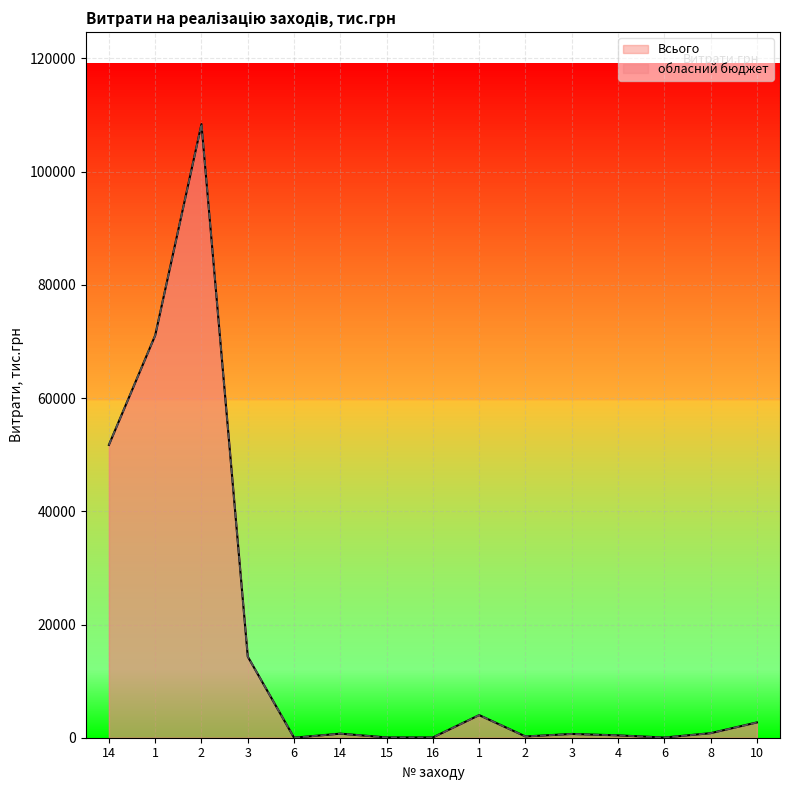

Is it true that Всього equals 108382.1 at 2?

True